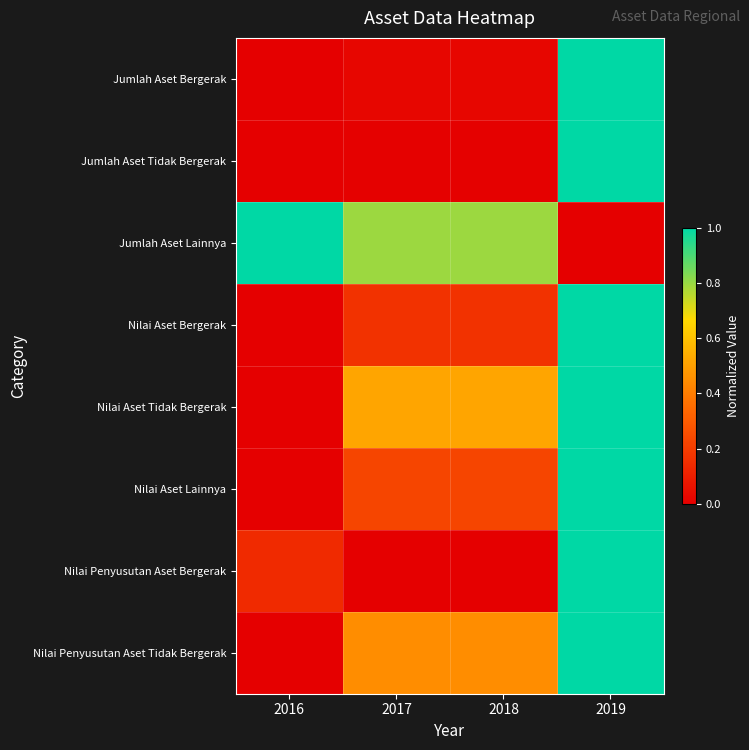

At which category is the sum across all series the highest?

2019